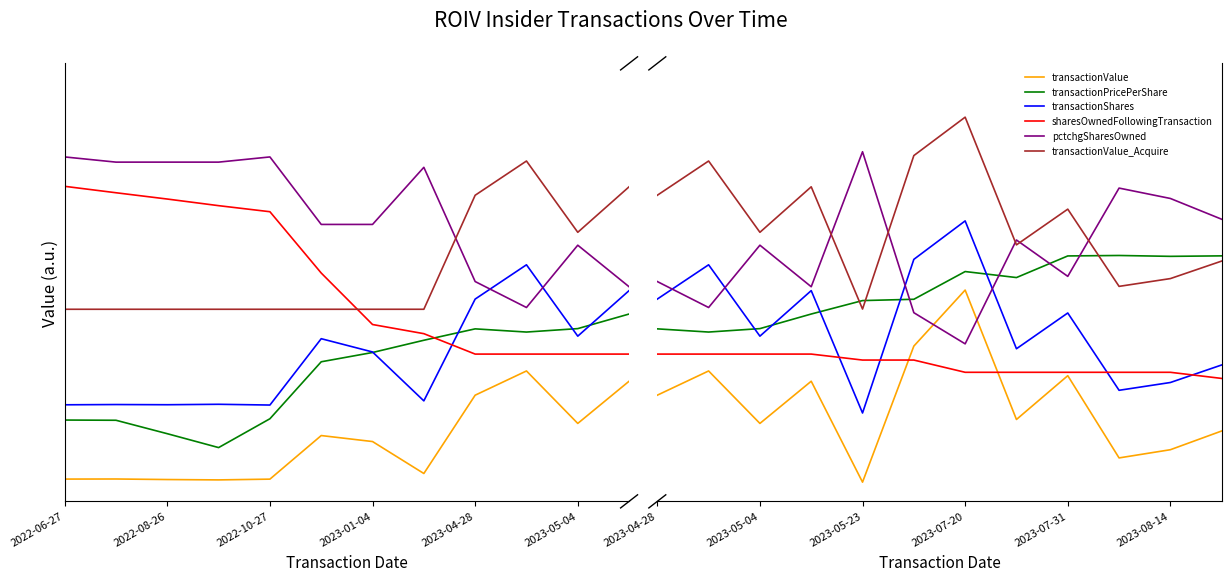

In pctchgSharesOwned, how many points are lower than both neighbors (excluding endpoints)?

4